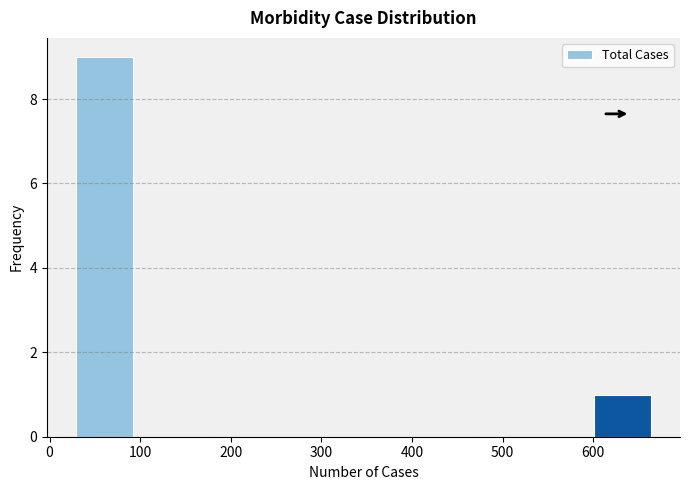

Reading left to right, list every bar in this chart as the range it spans on the x-axis followed by its height. Neither the bar edges nor the heights are printed on the chart, so give them approximately, as read against the axes.

30 to 90: 9
90 to 160: 0
160 to 220: 0
220 to 280: 0
280 to 350: 0
350 to 410: 0
410 to 470: 0
470 to 540: 0
540 to 600: 0
600 to 660: 1